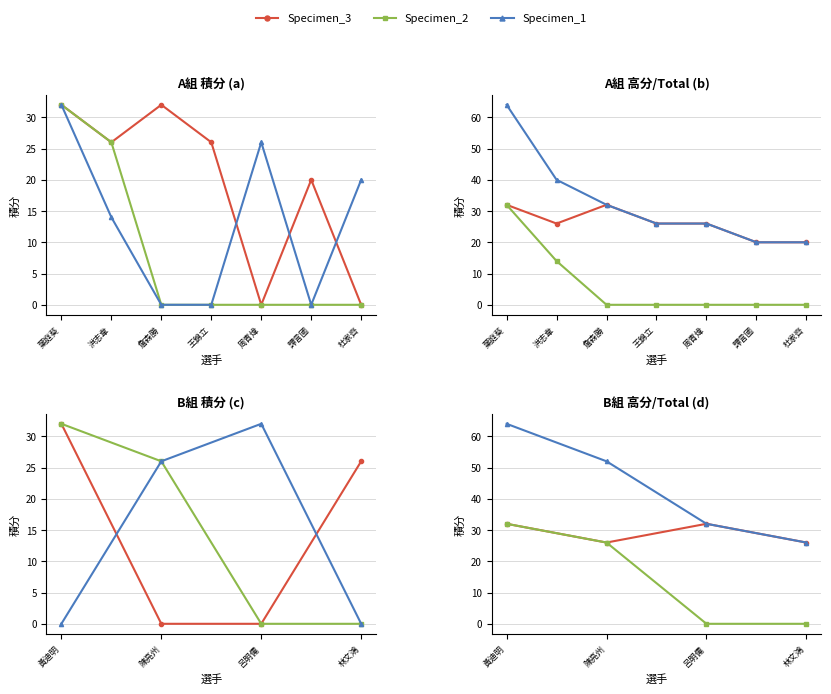

Does the chart display data point markers on the line(s)?

Yes